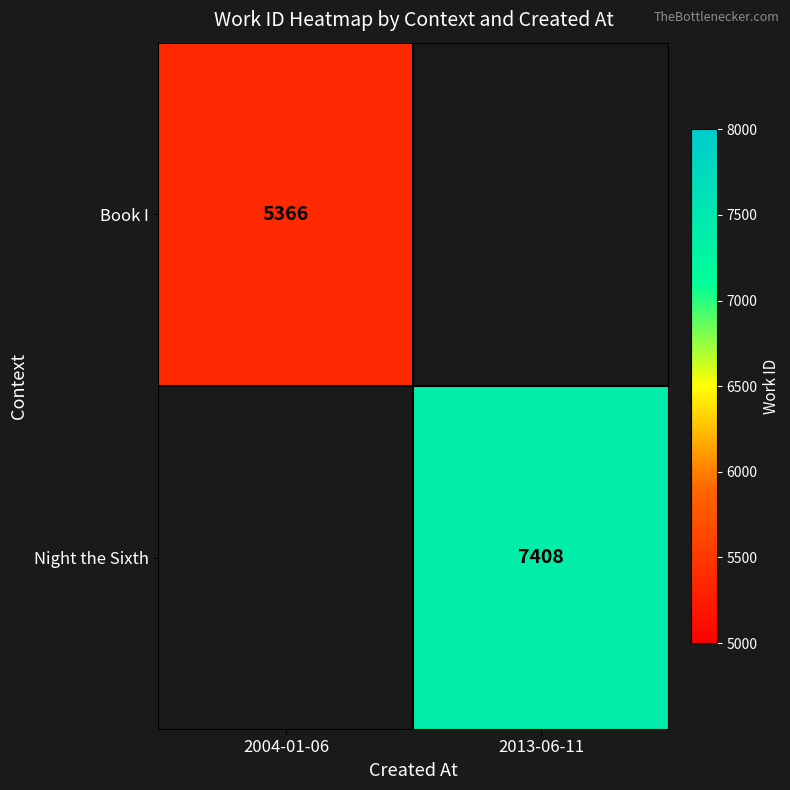

What is the minimum value shown in the chart?

5366.0